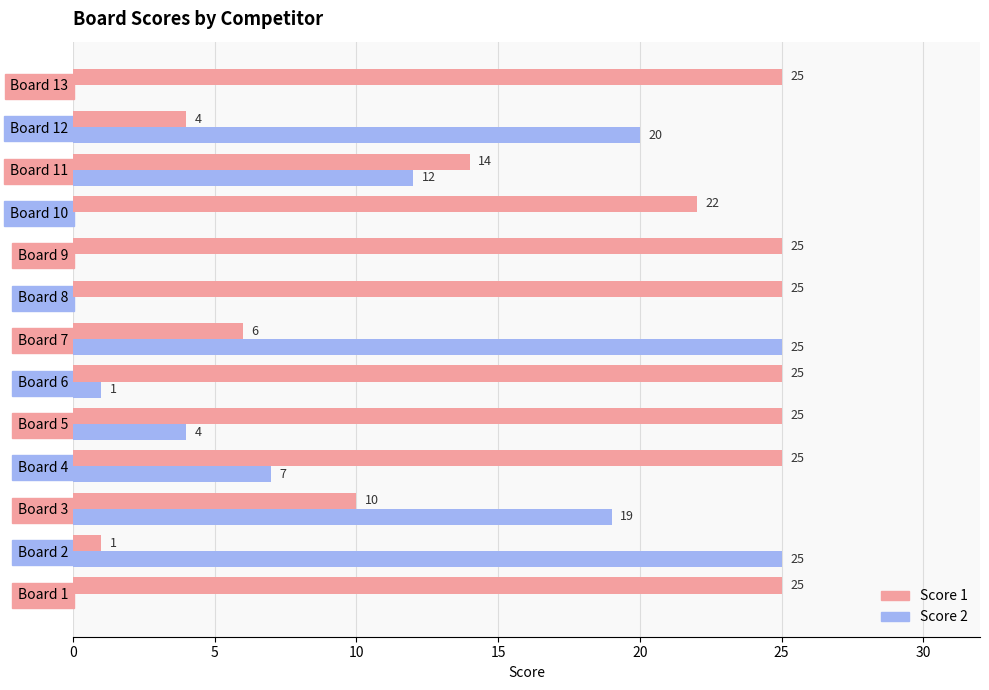

What is the greatest value displayed?

25